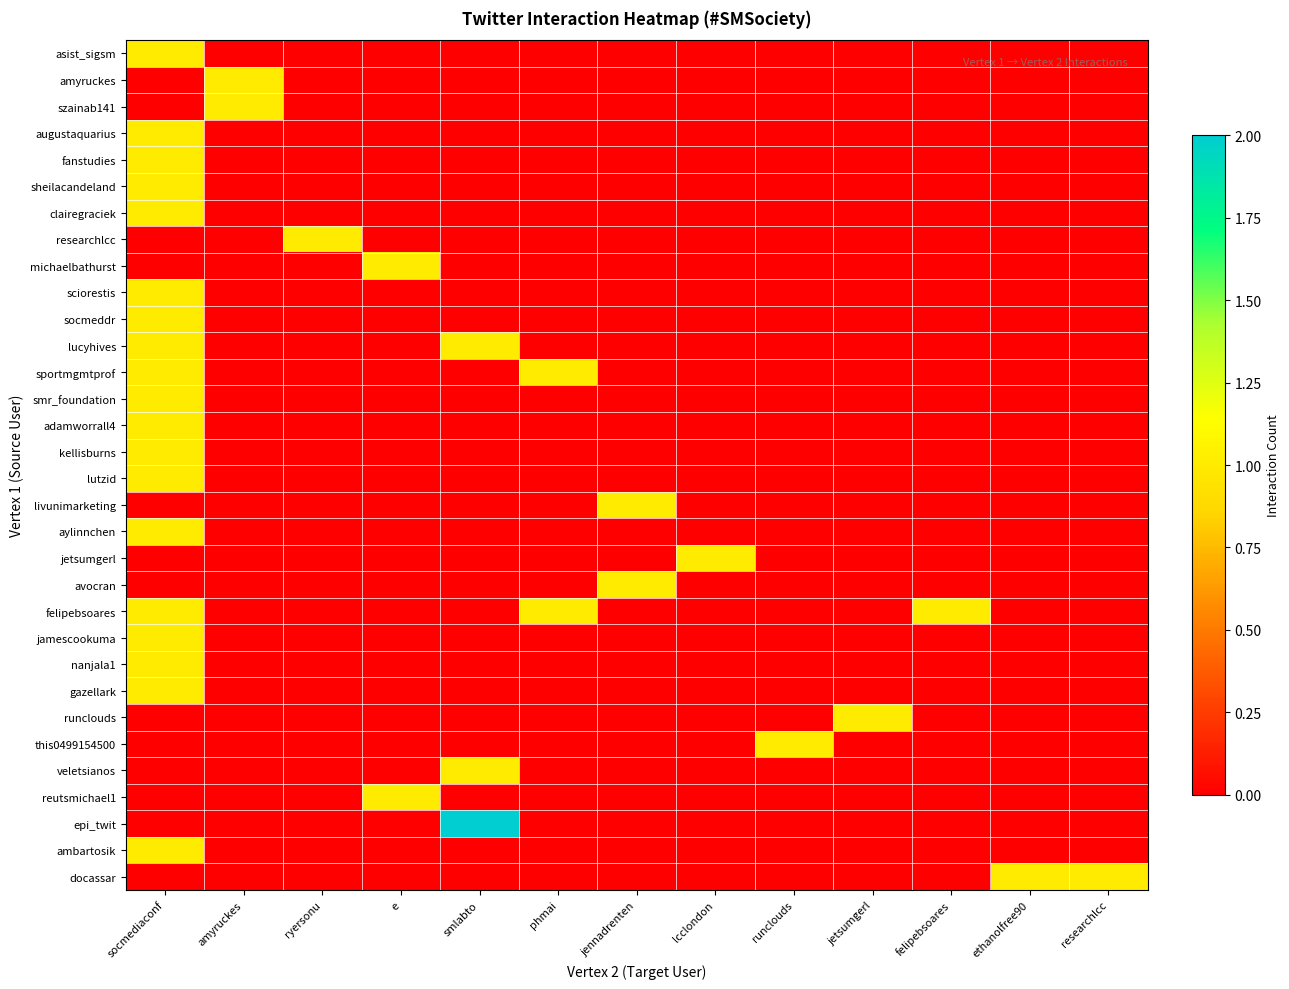

Which series has the largest range (max minus min)?

epi_twit